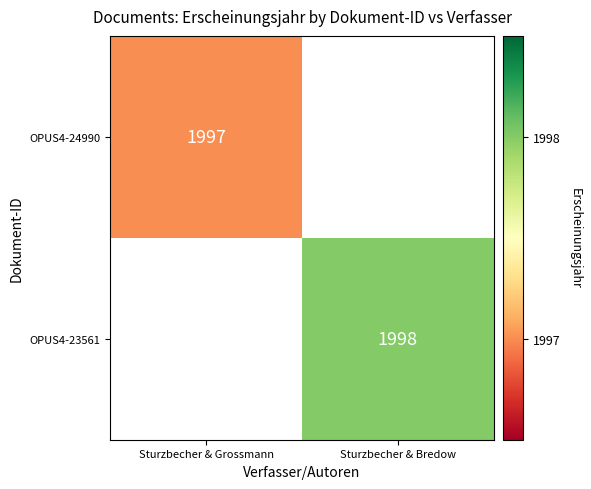

The value of OPUS4-23561 at Sturzbecher & Bredow is 713. True or false?

False